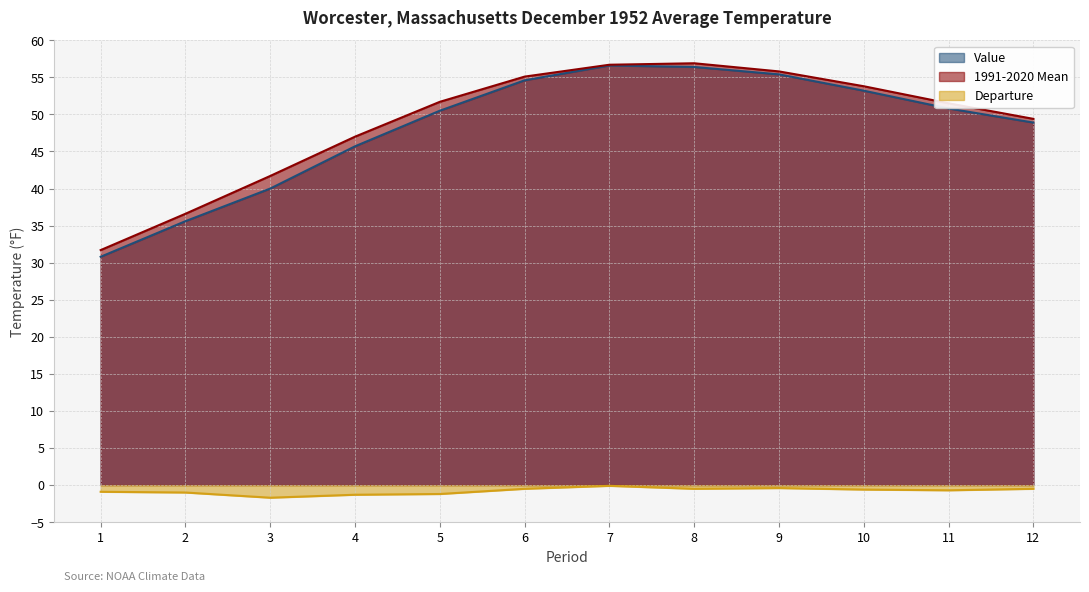

Does the chart have visible grid lines?

Yes